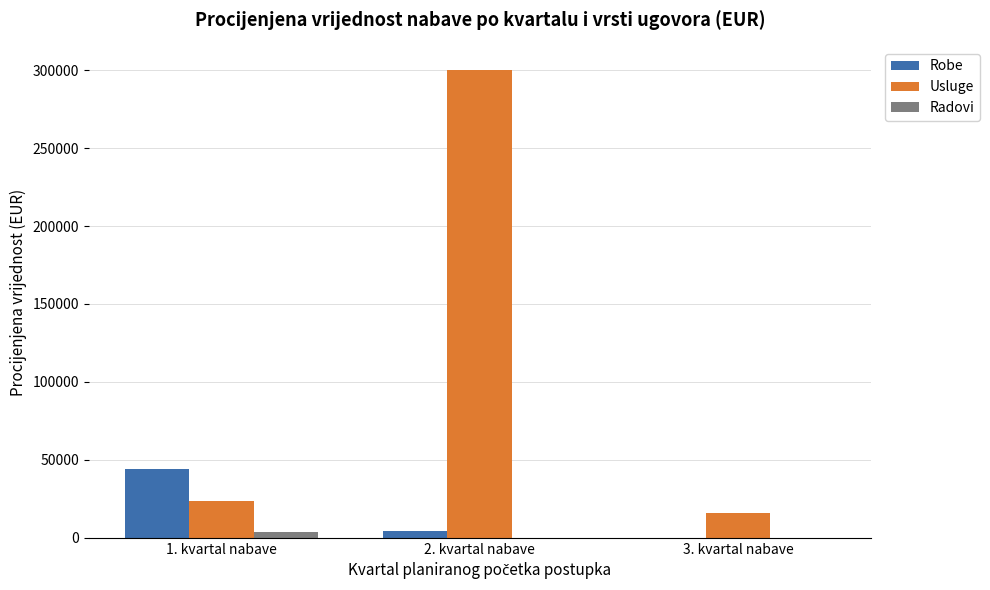

The value of Radovi at 3. kvartal nabave is 0. True or false?

True